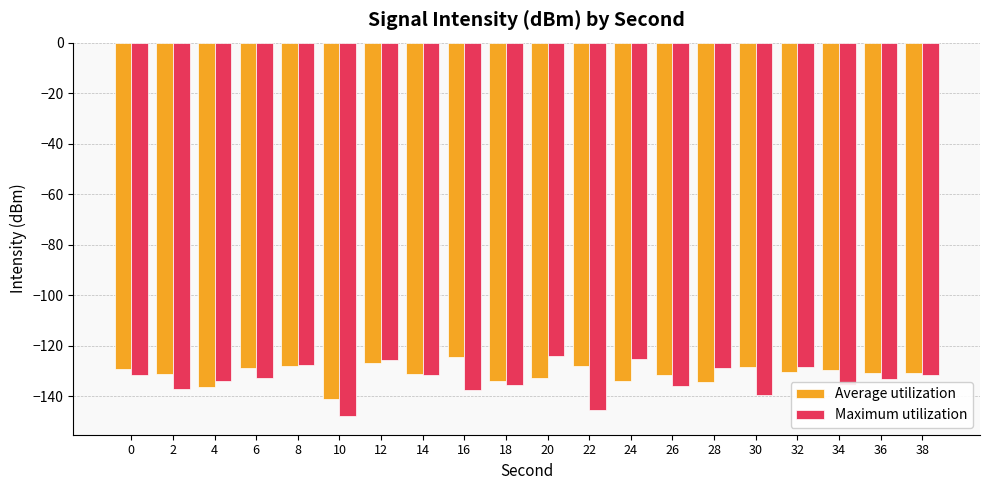

What is the difference between the maximum and minimum values in the Average utilization series?

16.7